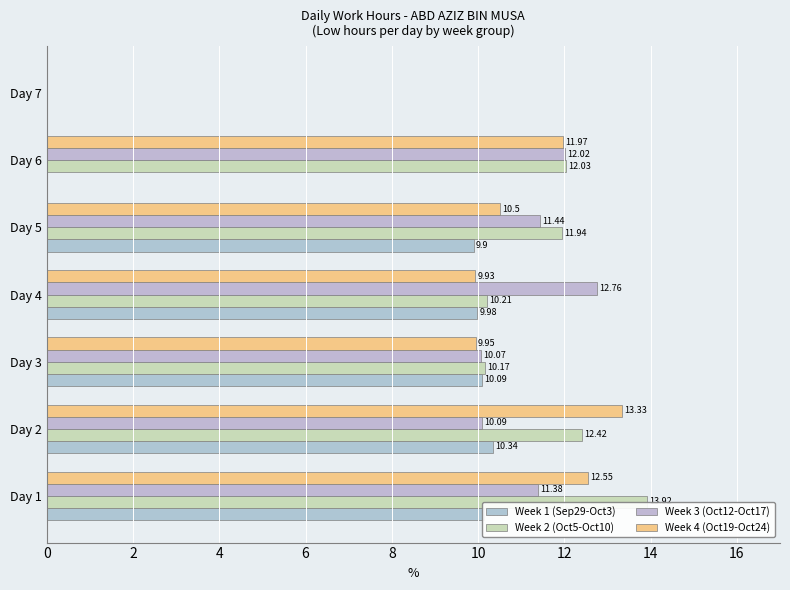

How many data points does each series have?

7